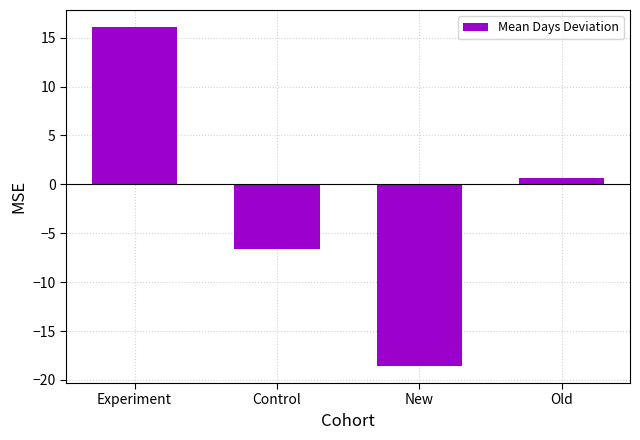

What is the difference between the maximum and minimum values?

34.7